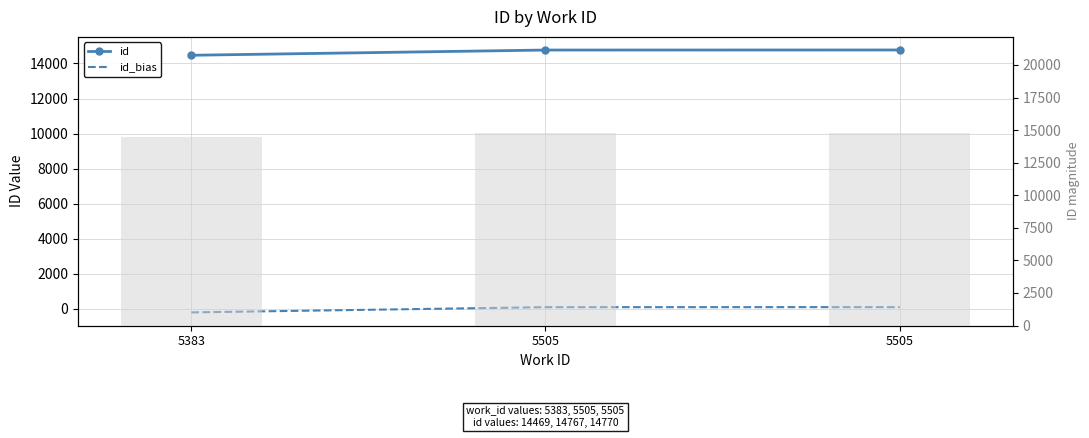

What is the sum of the id values at 5505 and 5505?

29537.0